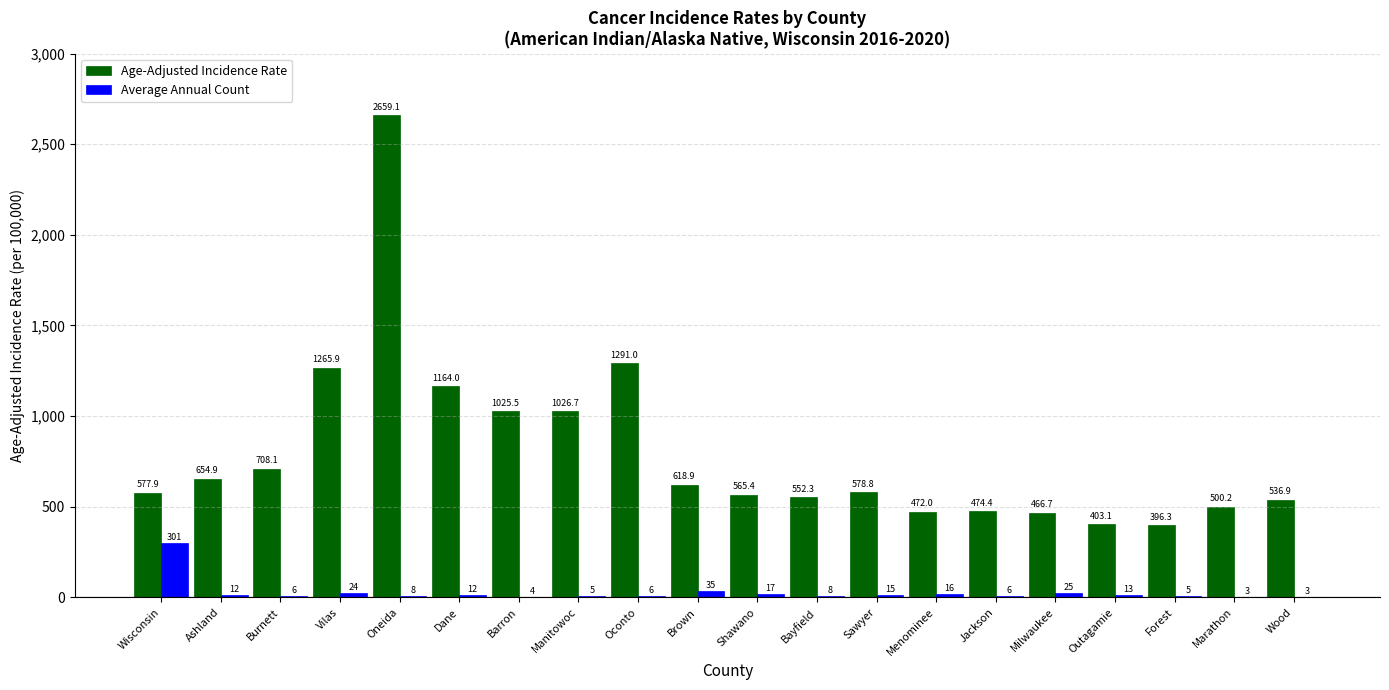

How many series are shown in this chart?

2